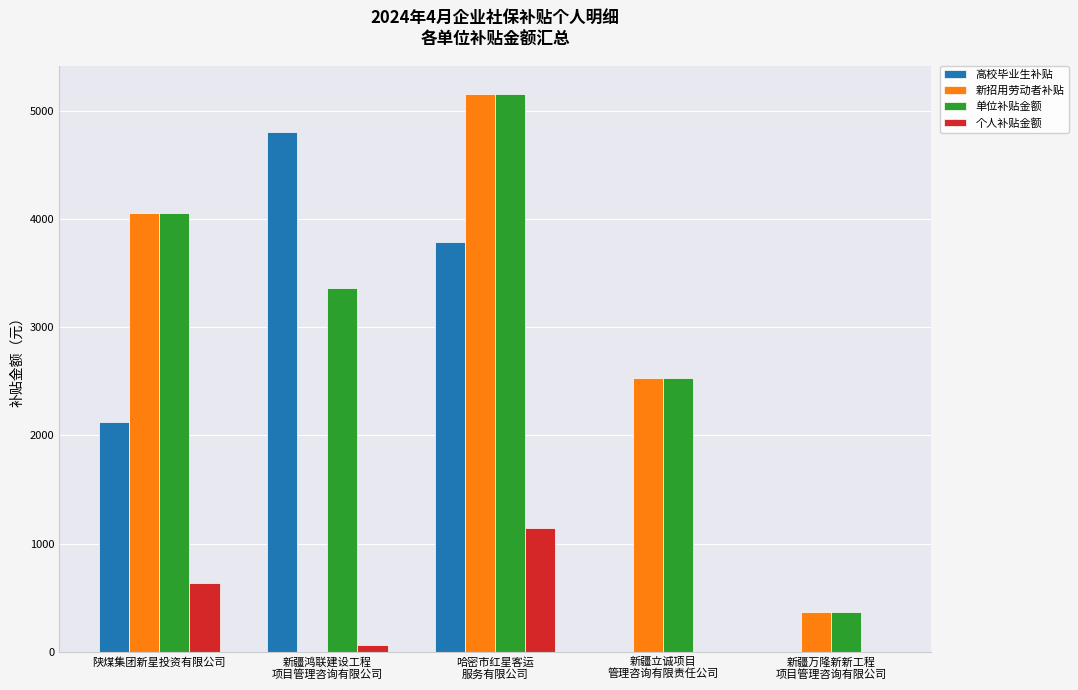

At which label is 个人补贴金额 closest to 574?

陕煤集团新星投资有限公司